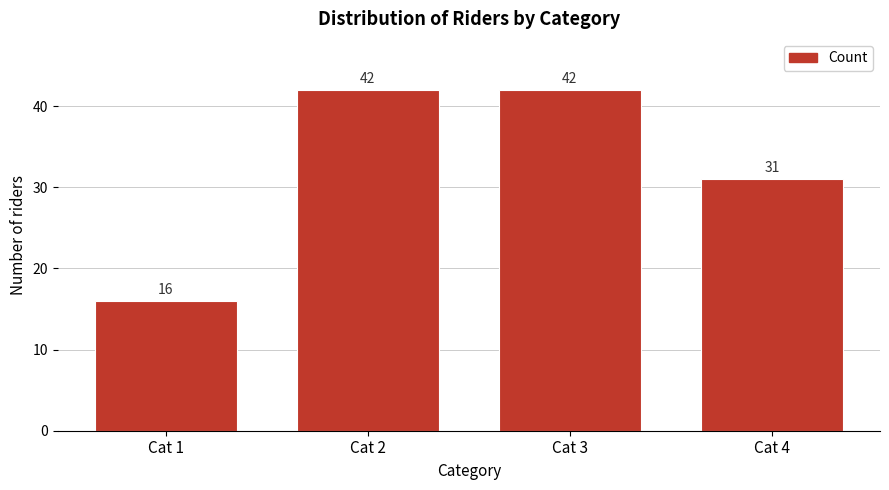

Reading left to right, list all the values displayed in this chart.

Cat 1=16	Cat 2=42	Cat 3=42	Cat 4=31